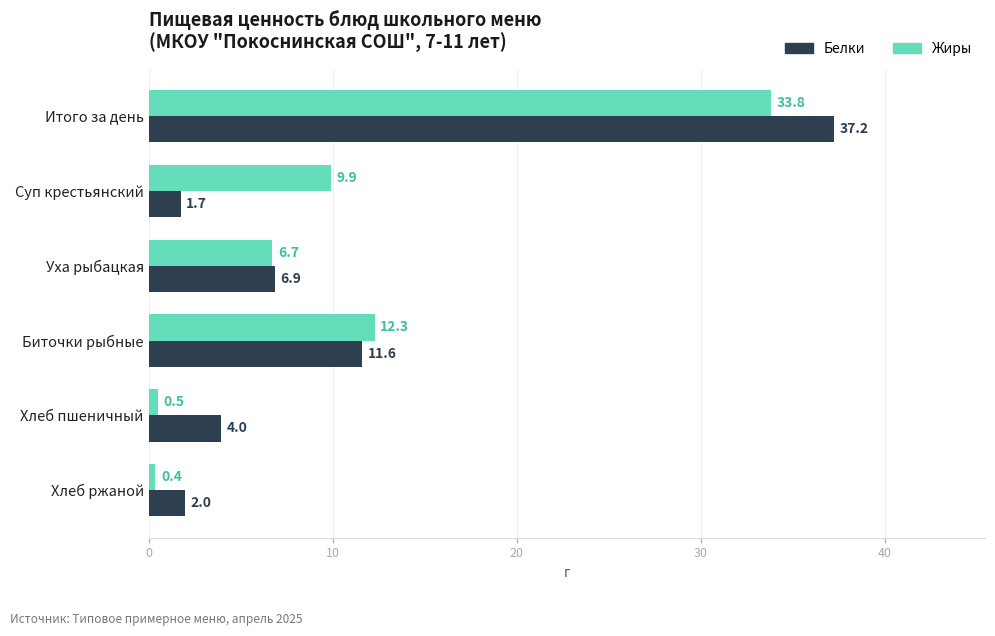

What is the sum of all Белки values?

63.4